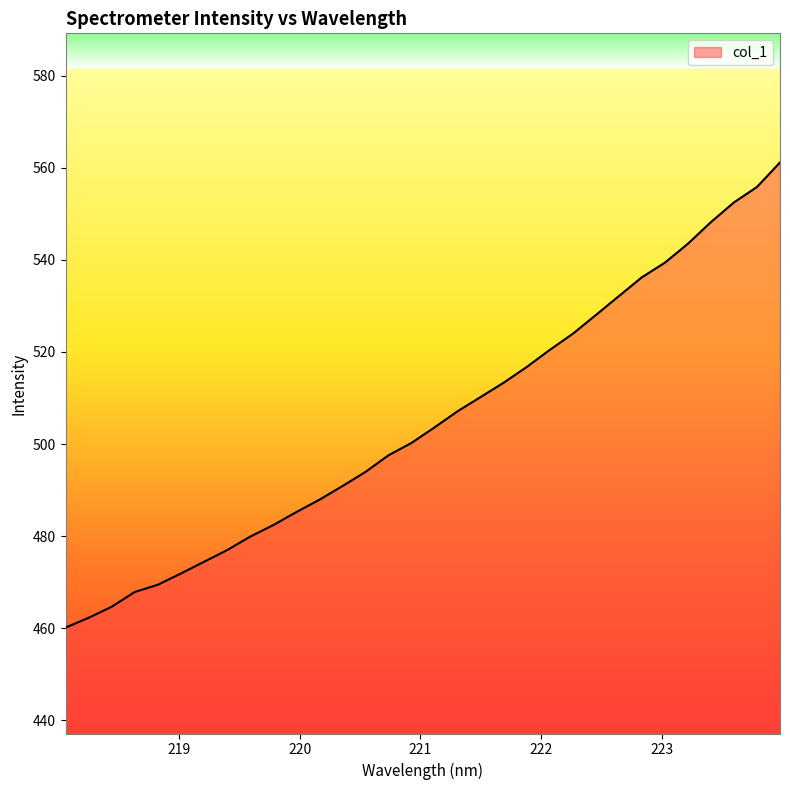

What is the difference between the maximum and minimum values?

101.0